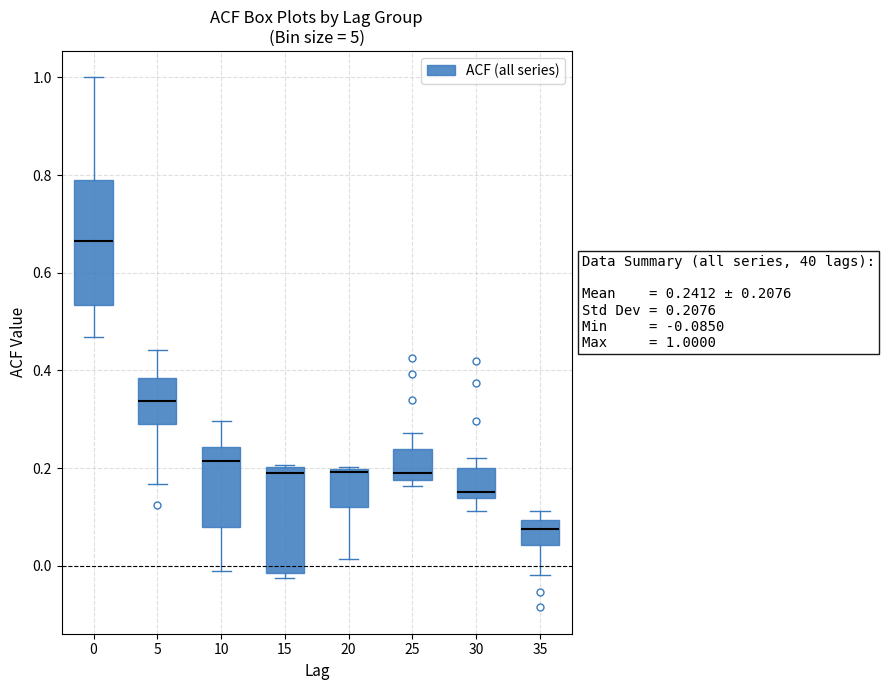

Which box has the highest median line?

0